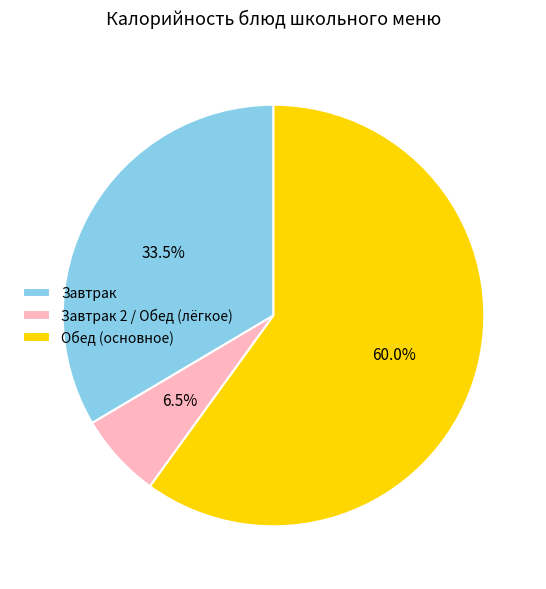

Which category has the smallest portion of the pie?

Завтрак 2 / Обед (лёгкое)